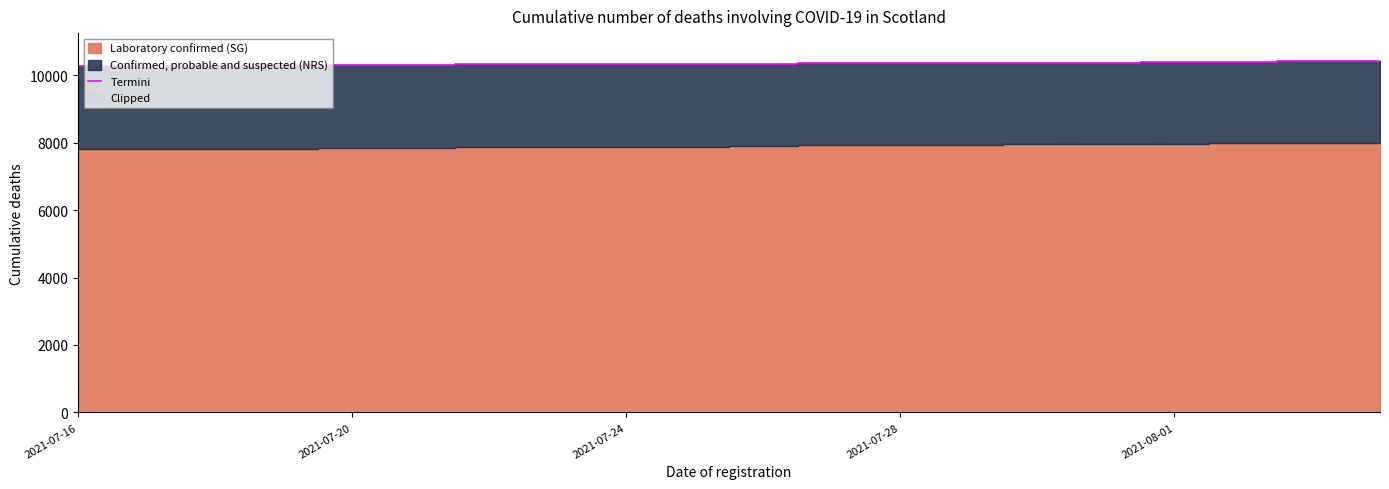

What is the maximum value for Termini?

10412